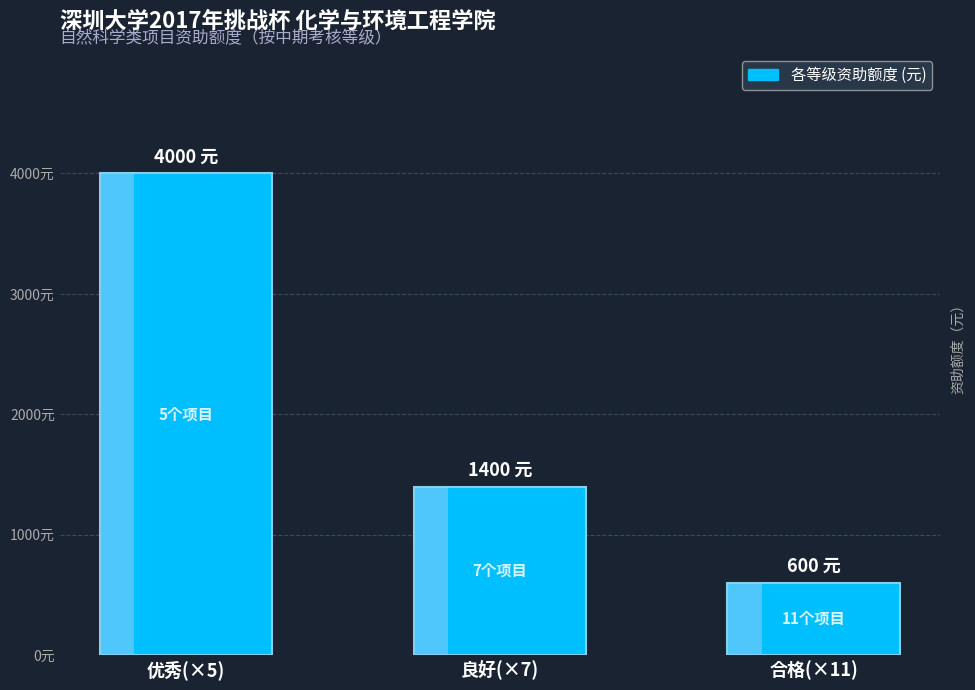

Reading left to right, transcribe all the data shown in this chart.

4000	1400	600